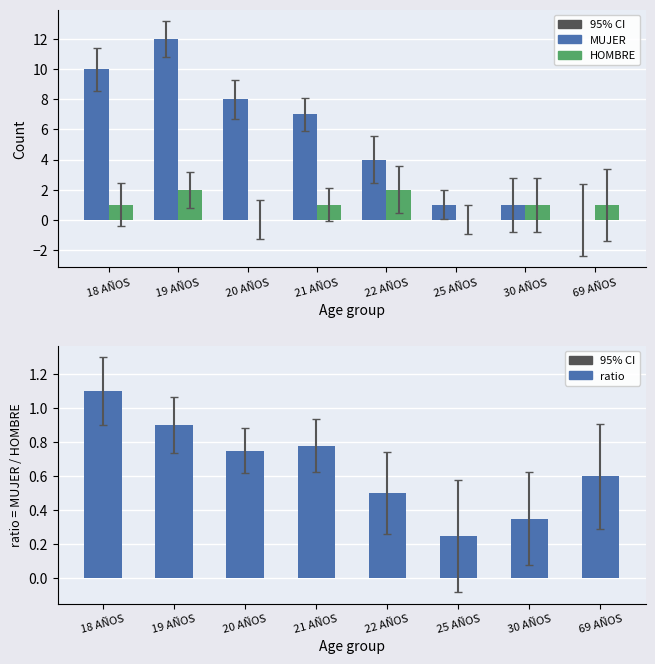

What is the value of the ratio bar at the 1st from the left?

1.1